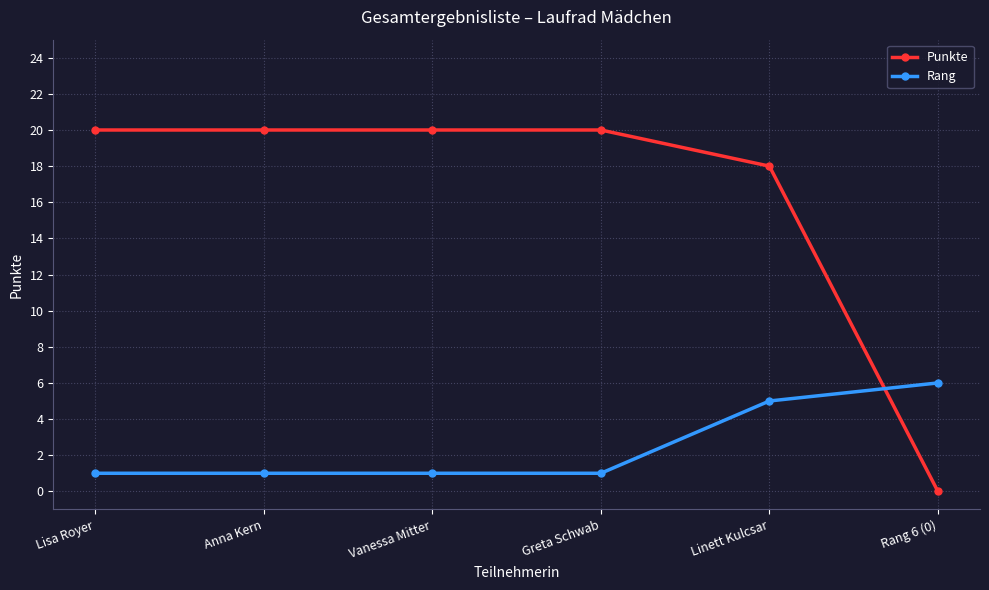

Reading left to right, transcribe all the data shown in this chart.

Punkte: 20	20	20	20	18	0
Rang: 1	1	1	1	5	6